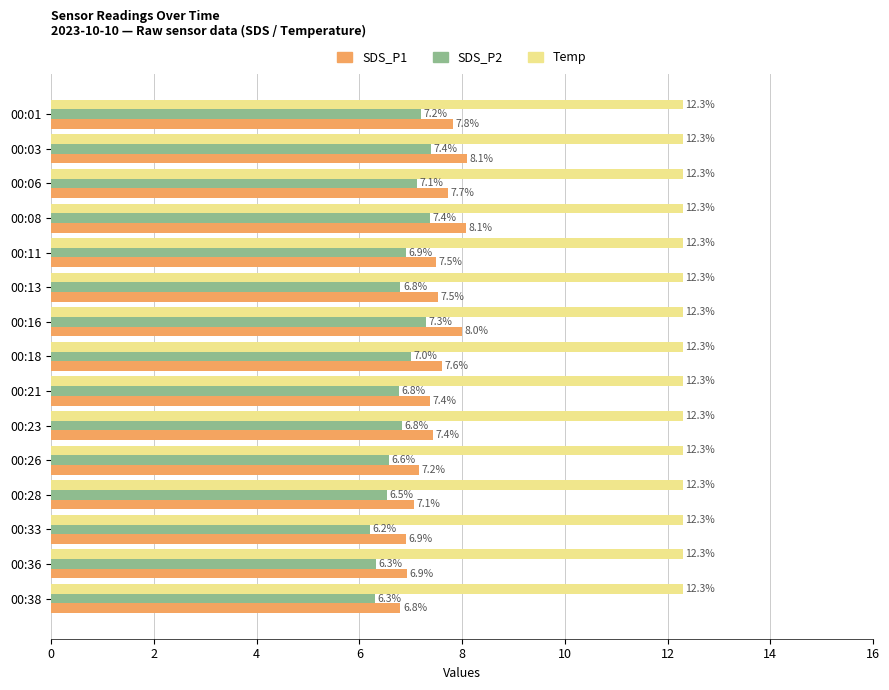

What is the maximum value for SDS_P2?

7.4